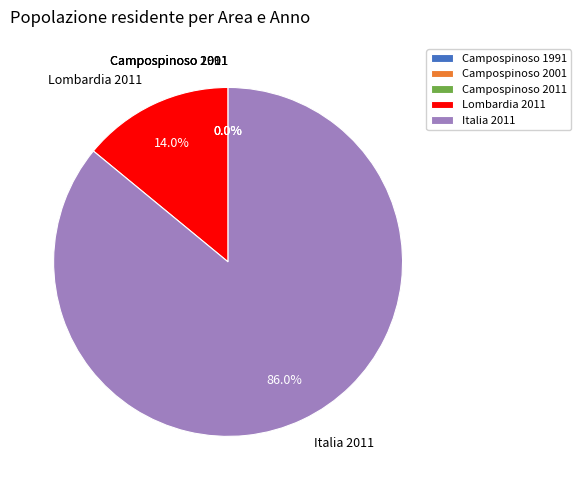

Is there any slice that represents more than half of the pie?

Yes